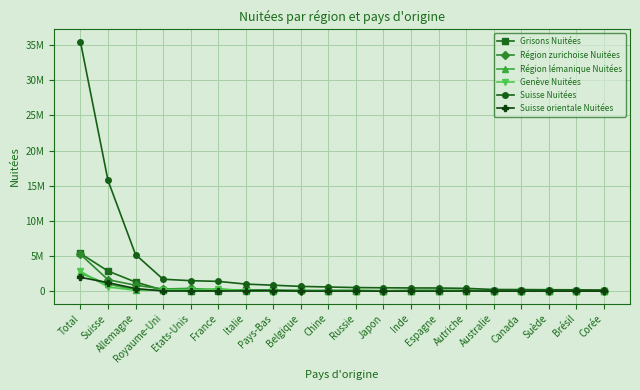

What is the average value of the Genève Nuitées series?

247396